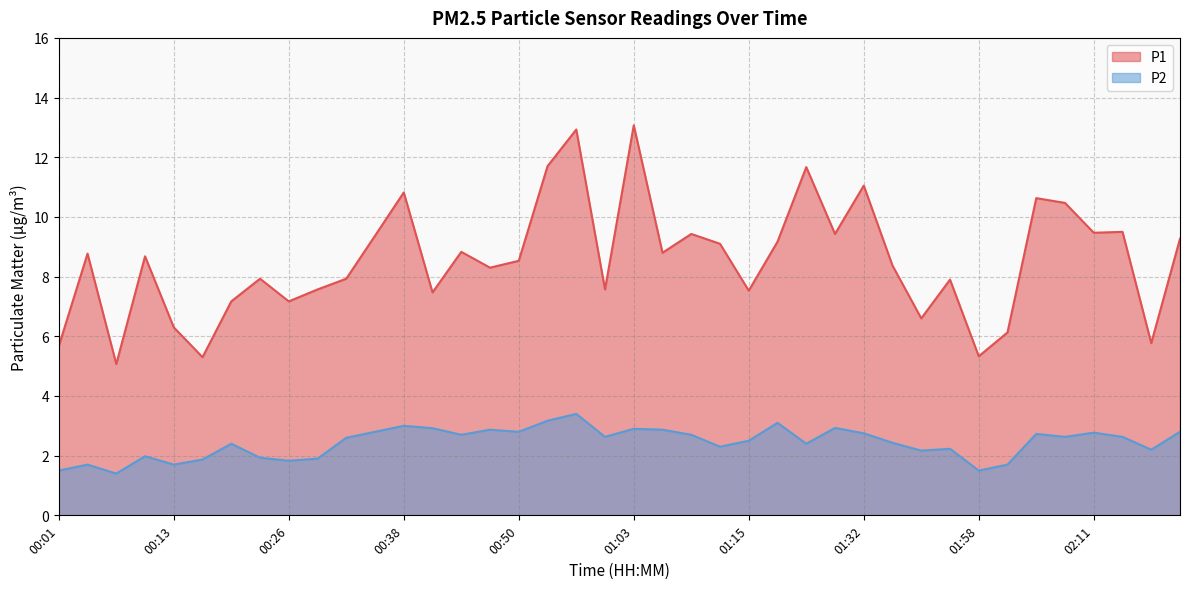

Where is the first local minimum for P2?

00:07